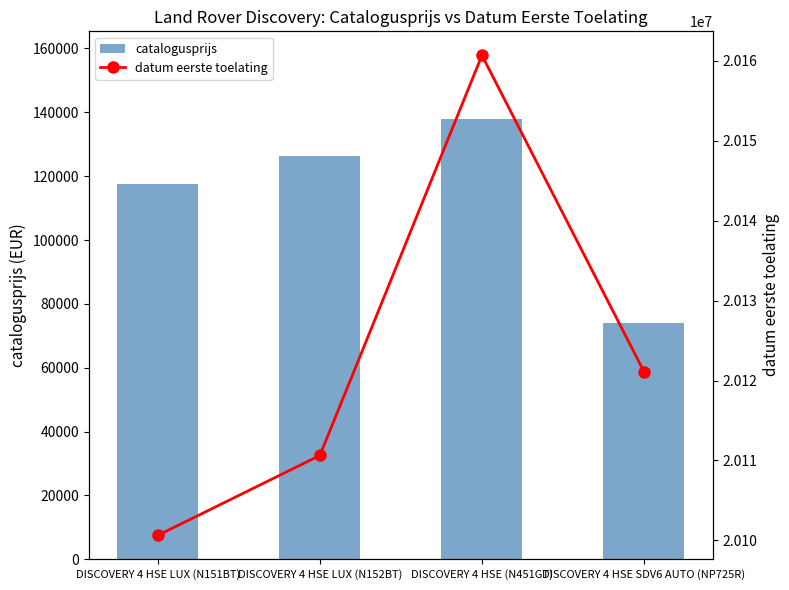

Between DISCOVERY 4 HSE (N451GT) and DISCOVERY 4 HSE LUX (N152BT), which is larger?

DISCOVERY 4 HSE (N451GT)